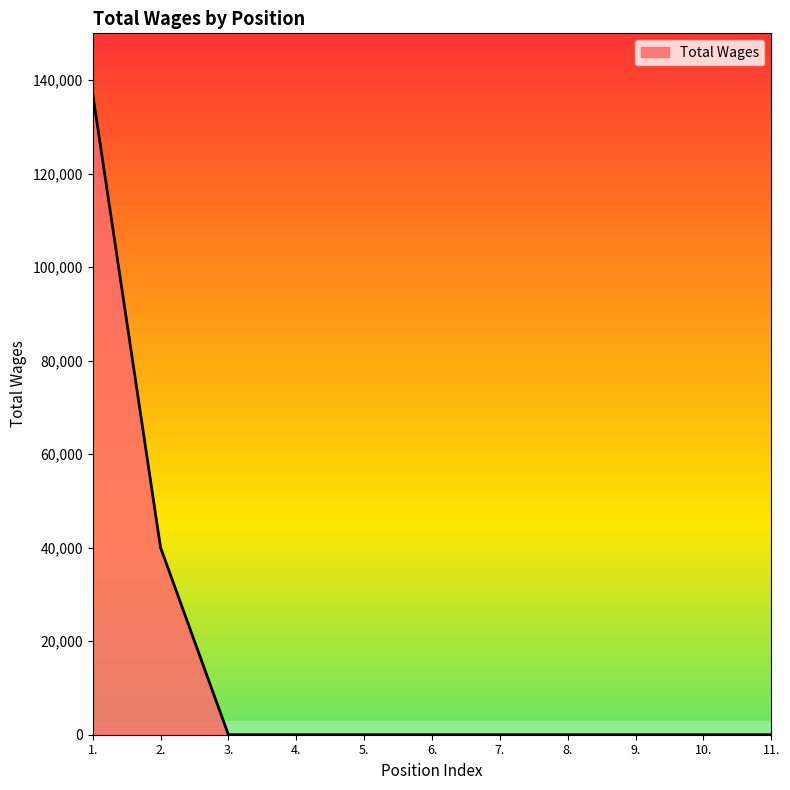

Which category has the highest value across all series?

1.